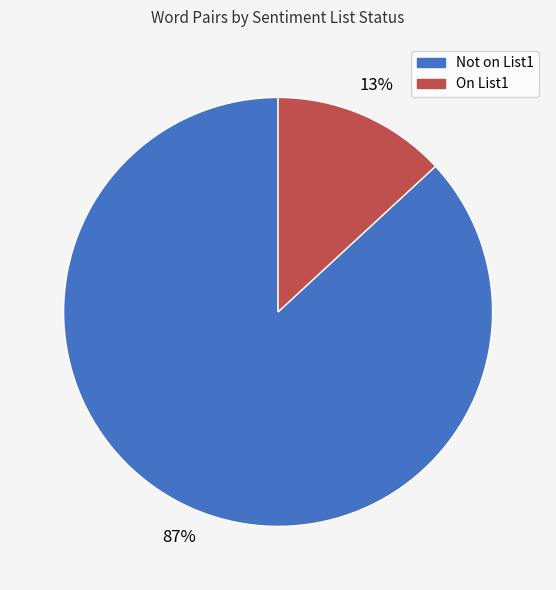

To the nearest percent, what is the difference between the largest and smallest slice percentages?

74%